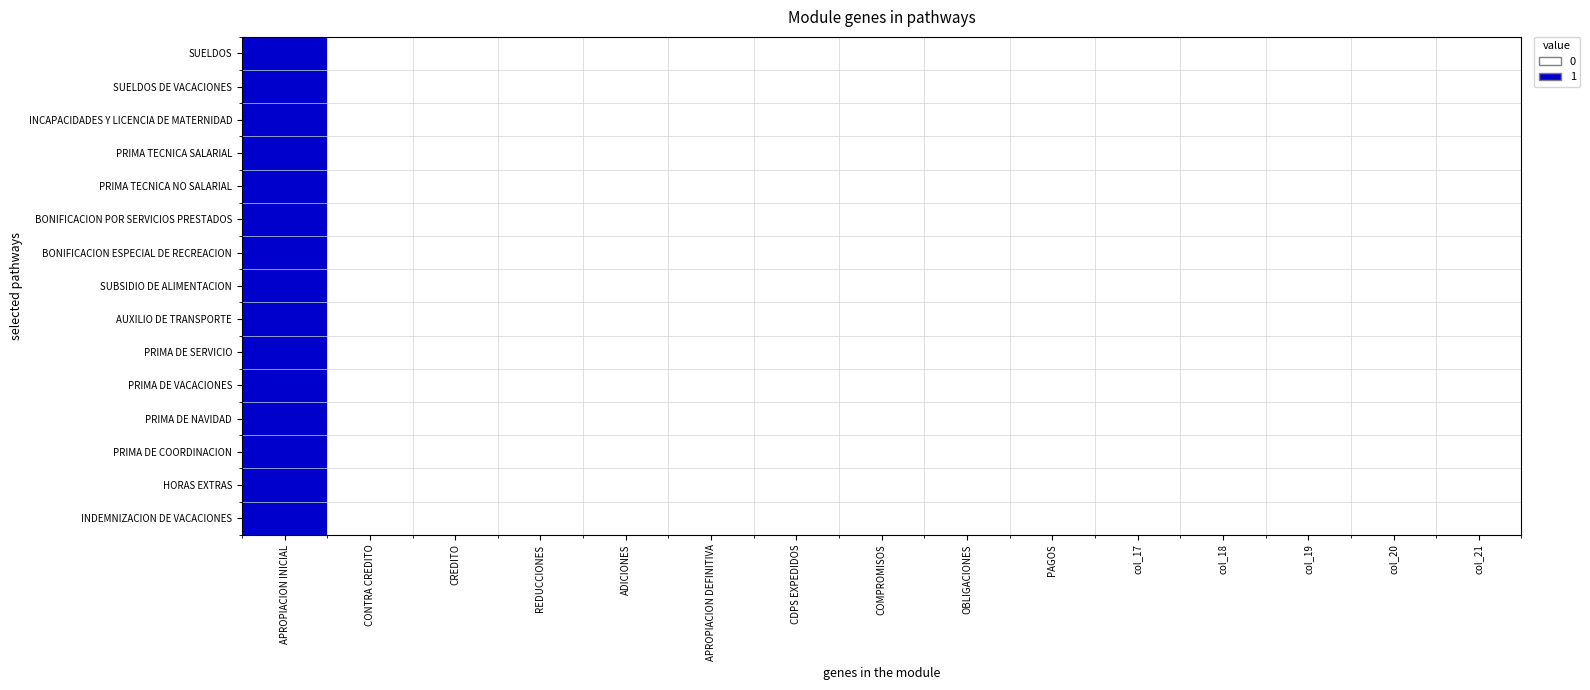

Reading left to right, what are all the values shown in this chart?

SUELDOS: APROPIACION INICIAL=1	CONTRA CREDITO=0	CREDITO=0	REDUCCIONES=0	ADICIONES=0	APROPIACION DEFINITIVA=0	CDPS EXPEDIDOS=0	COMPROMISOS=0	OBLIGACIONES=0	PAGOS=0	col_17=0	col_18=0	col_19=0	col_20=0	col_21=0
SUELDOS DE VACACIONES: APROPIACION INICIAL=1	CONTRA CREDITO=0	CREDITO=0	REDUCCIONES=0	ADICIONES=0	APROPIACION DEFINITIVA=0	CDPS EXPEDIDOS=0	COMPROMISOS=0	OBLIGACIONES=0	PAGOS=0	col_17=0	col_18=0	col_19=0	col_20=0	col_21=0
INCAPACIDADES Y LICENCIA DE MATERNIDAD: APROPIACION INICIAL=1	CONTRA CREDITO=0	CREDITO=0	REDUCCIONES=0	ADICIONES=0	APROPIACION DEFINITIVA=0	CDPS EXPEDIDOS=0	COMPROMISOS=0	OBLIGACIONES=0	PAGOS=0	col_17=0	col_18=0	col_19=0	col_20=0	col_21=0
PRIMA TECNICA SALARIAL: APROPIACION INICIAL=1	CONTRA CREDITO=0	CREDITO=0	REDUCCIONES=0	ADICIONES=0	APROPIACION DEFINITIVA=0	CDPS EXPEDIDOS=0	COMPROMISOS=0	OBLIGACIONES=0	PAGOS=0	col_17=0	col_18=0	col_19=0	col_20=0	col_21=0
PRIMA TECNICA NO SALARIAL: APROPIACION INICIAL=1	CONTRA CREDITO=0	CREDITO=0	REDUCCIONES=0	ADICIONES=0	APROPIACION DEFINITIVA=0	CDPS EXPEDIDOS=0	COMPROMISOS=0	OBLIGACIONES=0	PAGOS=0	col_17=0	col_18=0	col_19=0	col_20=0	col_21=0
BONIFICACION POR SERVICIOS PRESTADOS: APROPIACION INICIAL=1	CONTRA CREDITO=0	CREDITO=0	REDUCCIONES=0	ADICIONES=0	APROPIACION DEFINITIVA=0	CDPS EXPEDIDOS=0	COMPROMISOS=0	OBLIGACIONES=0	PAGOS=0	col_17=0	col_18=0	col_19=0	col_20=0	col_21=0
BONIFICACION ESPECIAL DE RECREACION: APROPIACION INICIAL=1	CONTRA CREDITO=0	CREDITO=0	REDUCCIONES=0	ADICIONES=0	APROPIACION DEFINITIVA=0	CDPS EXPEDIDOS=0	COMPROMISOS=0	OBLIGACIONES=0	PAGOS=0	col_17=0	col_18=0	col_19=0	col_20=0	col_21=0
SUBSIDIO DE ALIMENTACION: APROPIACION INICIAL=1	CONTRA CREDITO=0	CREDITO=0	REDUCCIONES=0	ADICIONES=0	APROPIACION DEFINITIVA=0	CDPS EXPEDIDOS=0	COMPROMISOS=0	OBLIGACIONES=0	PAGOS=0	col_17=0	col_18=0	col_19=0	col_20=0	col_21=0
AUXILIO DE TRANSPORTE: APROPIACION INICIAL=1	CONTRA CREDITO=0	CREDITO=0	REDUCCIONES=0	ADICIONES=0	APROPIACION DEFINITIVA=0	CDPS EXPEDIDOS=0	COMPROMISOS=0	OBLIGACIONES=0	PAGOS=0	col_17=0	col_18=0	col_19=0	col_20=0	col_21=0
PRIMA DE SERVICIO: APROPIACION INICIAL=1	CONTRA CREDITO=0	CREDITO=0	REDUCCIONES=0	ADICIONES=0	APROPIACION DEFINITIVA=0	CDPS EXPEDIDOS=0	COMPROMISOS=0	OBLIGACIONES=0	PAGOS=0	col_17=0	col_18=0	col_19=0	col_20=0	col_21=0
PRIMA DE VACACIONES: APROPIACION INICIAL=1	CONTRA CREDITO=0	CREDITO=0	REDUCCIONES=0	ADICIONES=0	APROPIACION DEFINITIVA=0	CDPS EXPEDIDOS=0	COMPROMISOS=0	OBLIGACIONES=0	PAGOS=0	col_17=0	col_18=0	col_19=0	col_20=0	col_21=0
PRIMA DE NAVIDAD: APROPIACION INICIAL=1	CONTRA CREDITO=0	CREDITO=0	REDUCCIONES=0	ADICIONES=0	APROPIACION DEFINITIVA=0	CDPS EXPEDIDOS=0	COMPROMISOS=0	OBLIGACIONES=0	PAGOS=0	col_17=0	col_18=0	col_19=0	col_20=0	col_21=0
PRIMA DE COORDINACION: APROPIACION INICIAL=1	CONTRA CREDITO=0	CREDITO=0	REDUCCIONES=0	ADICIONES=0	APROPIACION DEFINITIVA=0	CDPS EXPEDIDOS=0	COMPROMISOS=0	OBLIGACIONES=0	PAGOS=0	col_17=0	col_18=0	col_19=0	col_20=0	col_21=0
HORAS EXTRAS: APROPIACION INICIAL=1	CONTRA CREDITO=0	CREDITO=0	REDUCCIONES=0	ADICIONES=0	APROPIACION DEFINITIVA=0	CDPS EXPEDIDOS=0	COMPROMISOS=0	OBLIGACIONES=0	PAGOS=0	col_17=0	col_18=0	col_19=0	col_20=0	col_21=0
INDEMNIZACION DE VACACIONES: APROPIACION INICIAL=1	CONTRA CREDITO=0	CREDITO=0	REDUCCIONES=0	ADICIONES=0	APROPIACION DEFINITIVA=0	CDPS EXPEDIDOS=0	COMPROMISOS=0	OBLIGACIONES=0	PAGOS=0	col_17=0	col_18=0	col_19=0	col_20=0	col_21=0